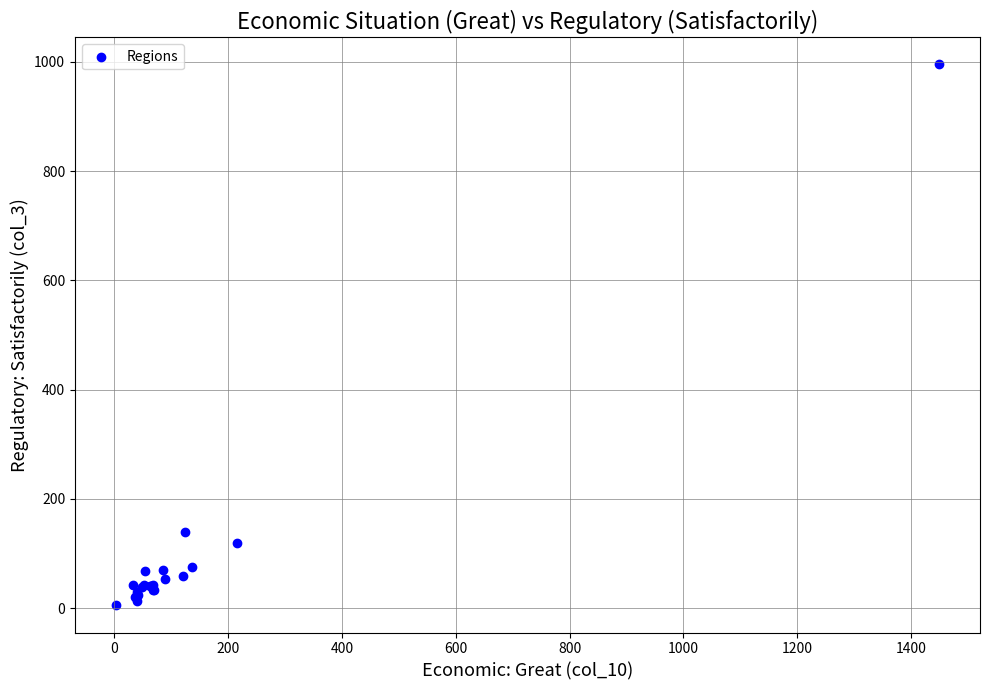

What Y value in the scatter plot is closest to 500?

140